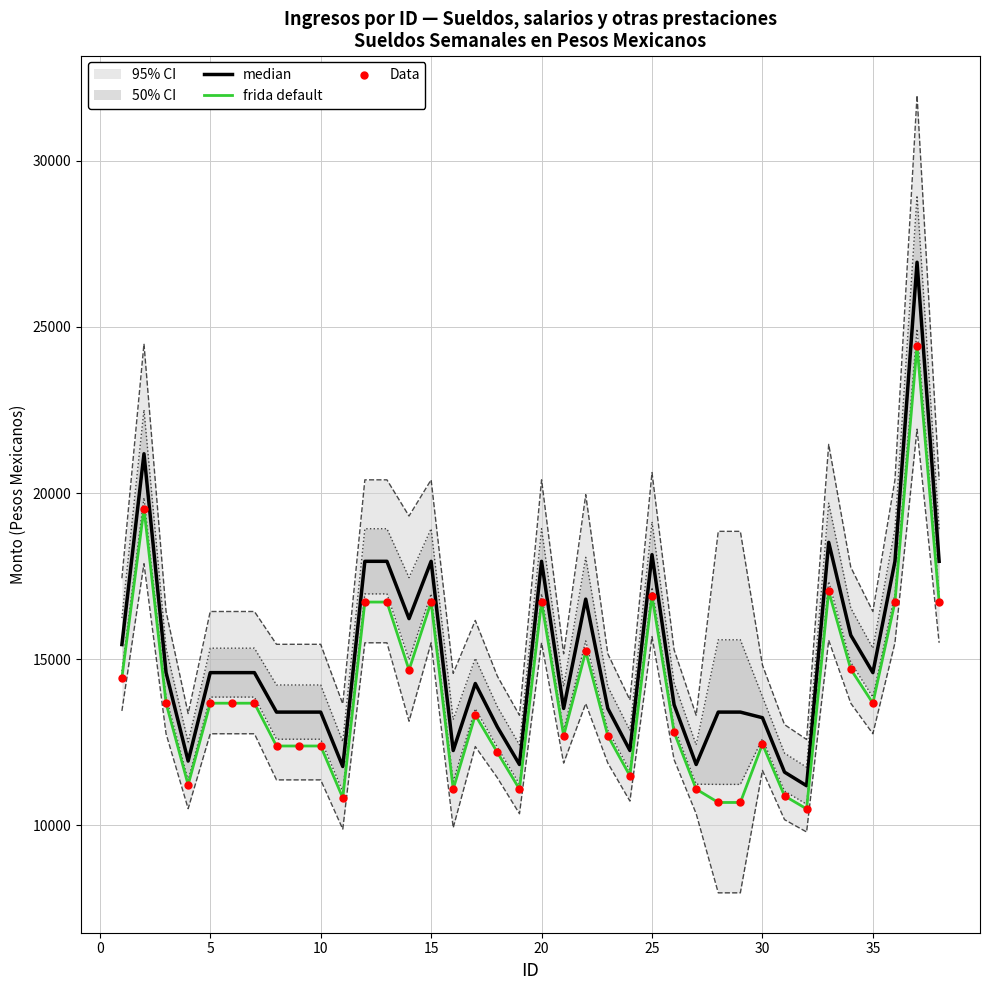

Is the value of frida default at 5 greater than the value of median at 12?

No